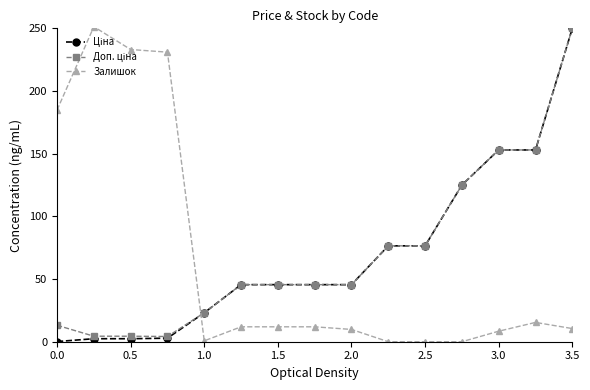

At how many categories does at least one series exceed 90?

8